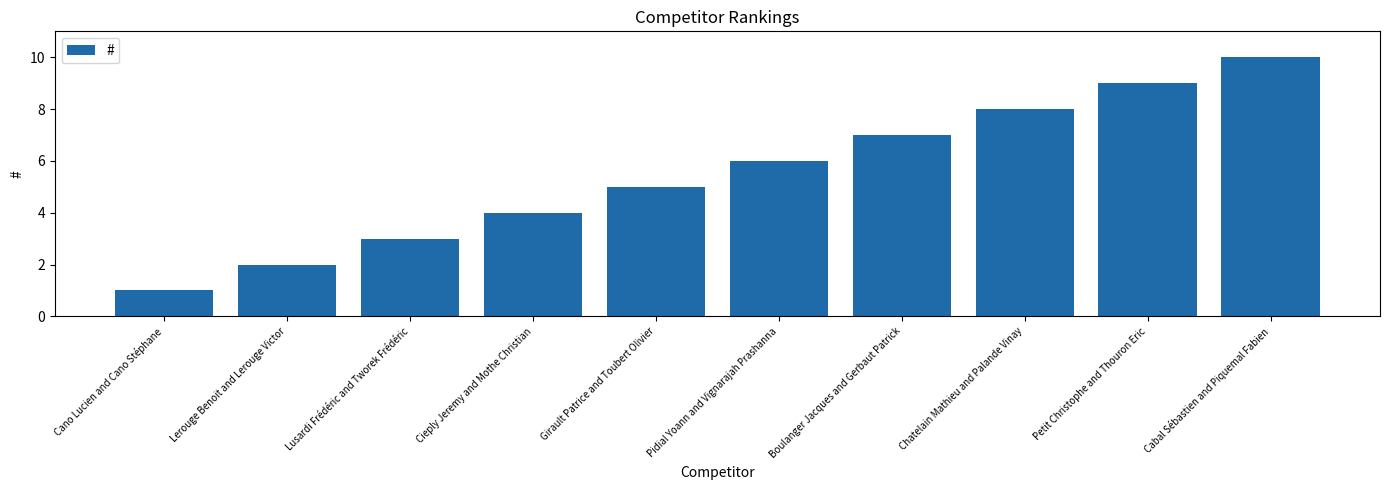

Between Boulanger Jacques and Gerbaut Patrick and Cabal Sébastien and Piquemal Fabien, which is larger?

Cabal Sébastien and Piquemal Fabien